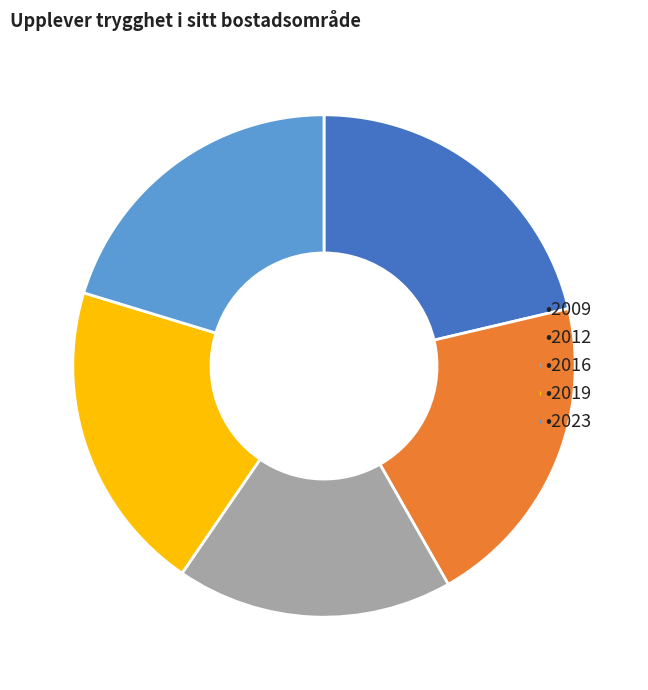

Count the number of slices in the pie.

5